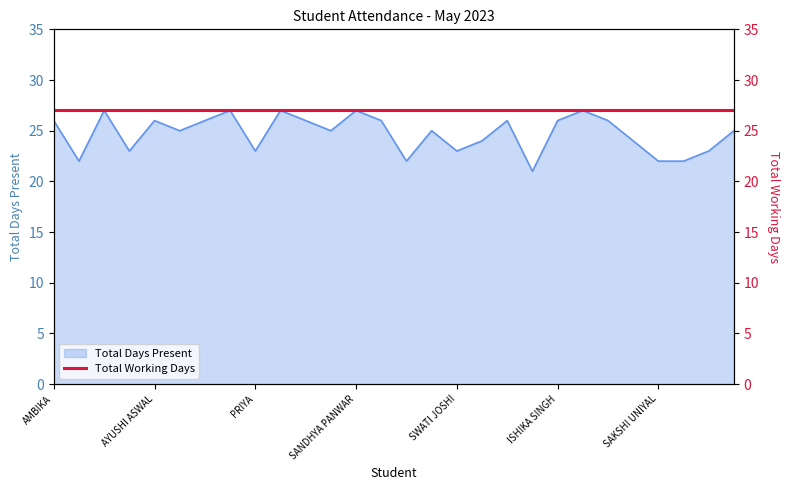

Reading right to left, extract all data points from this chart.

25	23	22	22	24	26	27	26	21	26	24	23	25	22	26	27	25	26	27	23	27	26	25	26	23	27	22	26